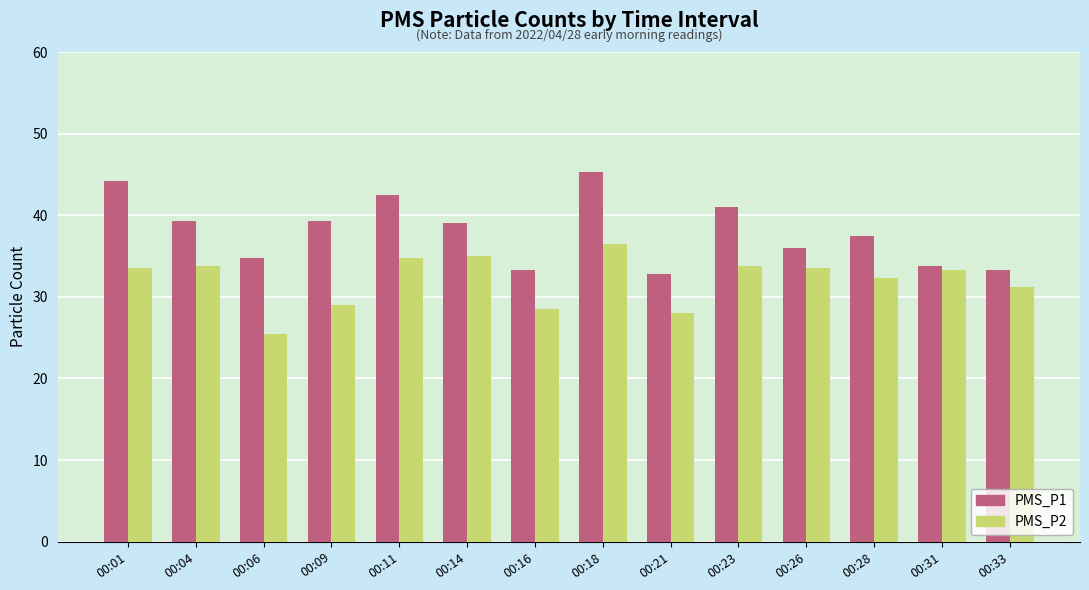

What is the average value of the PMS_P2 series?

32.0